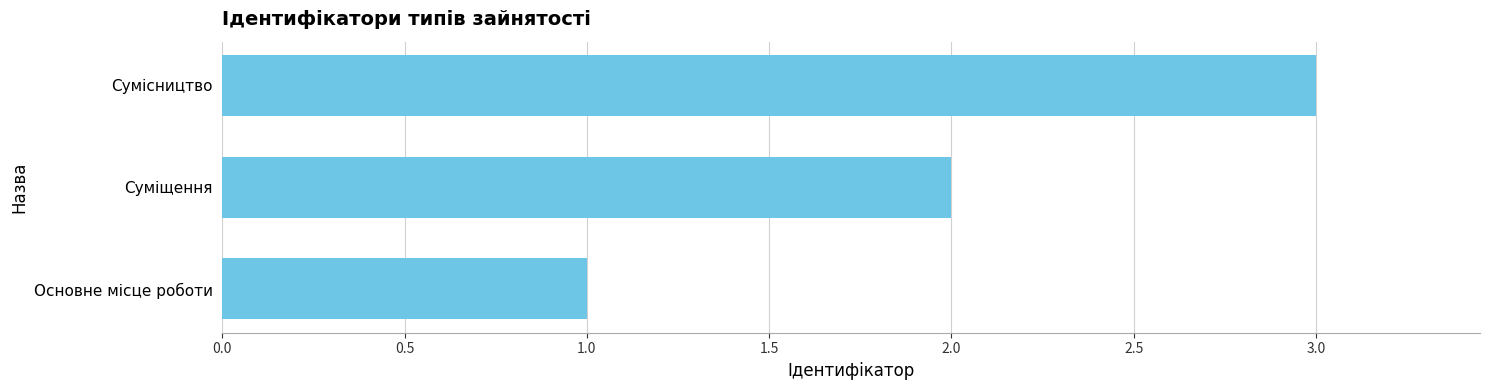

How many values are below 2?

1